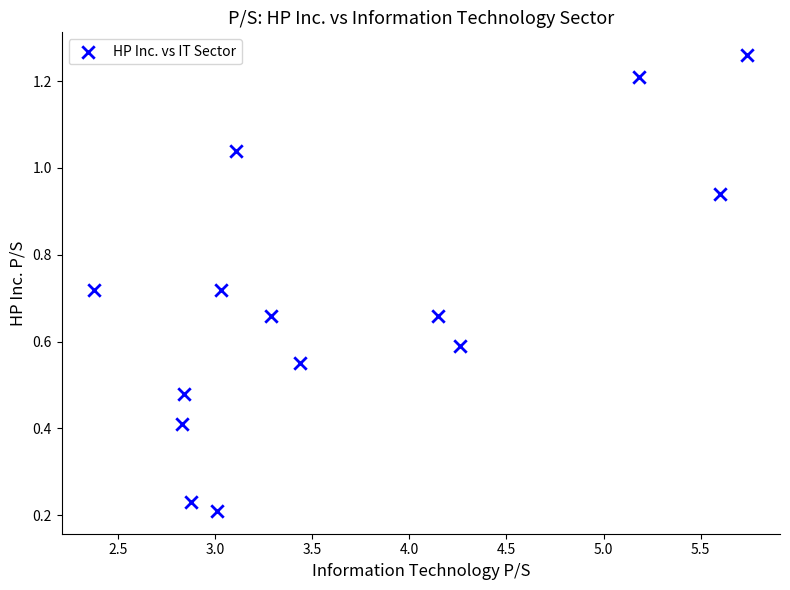

What is the range of X values (max minus min)?

3.4